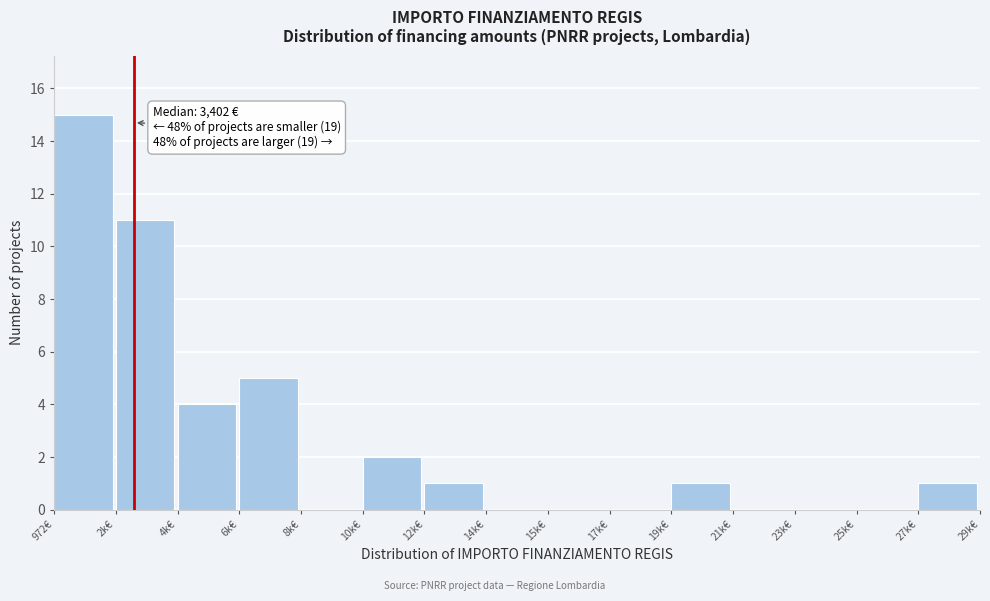

Reading right to left, extract all data points from this chart.

27k€=1	25k€=0	23k€=0	21k€=0	19k€=1	17k€=0	15k€=0	14k€=0	12k€=1	10k€=2	8k€=0	6k€=5	4k€=4	2k€=11	972€=15